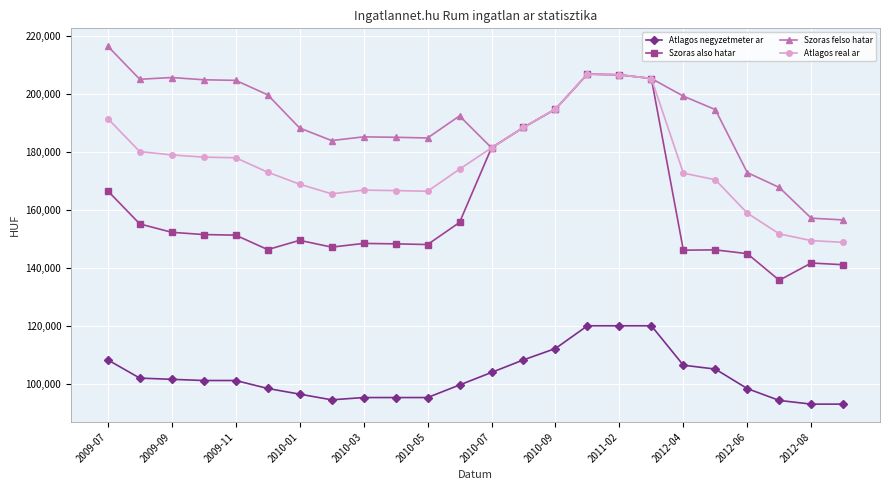

True or false: Atlagos negyzetmeter ar and Szoras also hatar intersect in this chart.

False